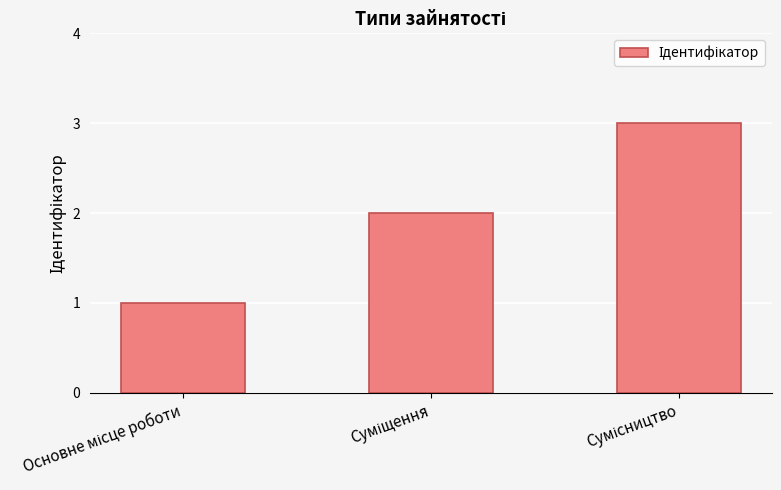

How many values are between 1 and 3?

3